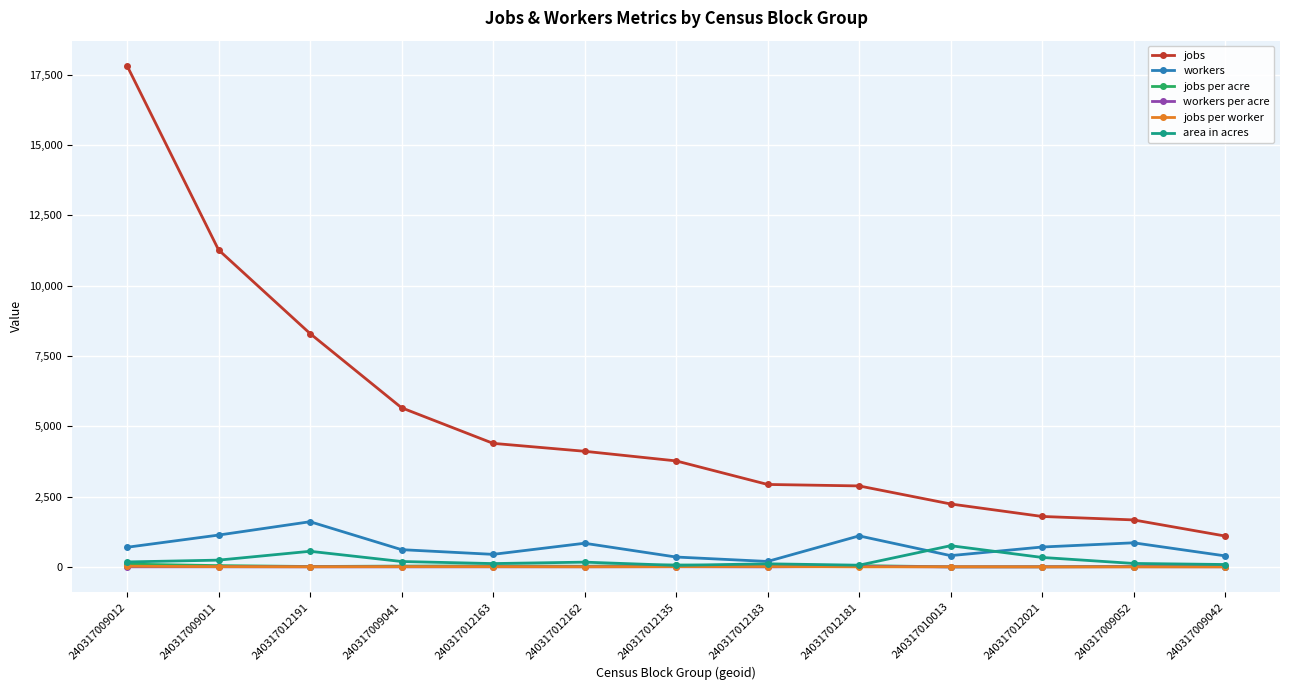

Is the value of workers per acre at 240317012162 greater than the value of jobs at 240317012181?

No